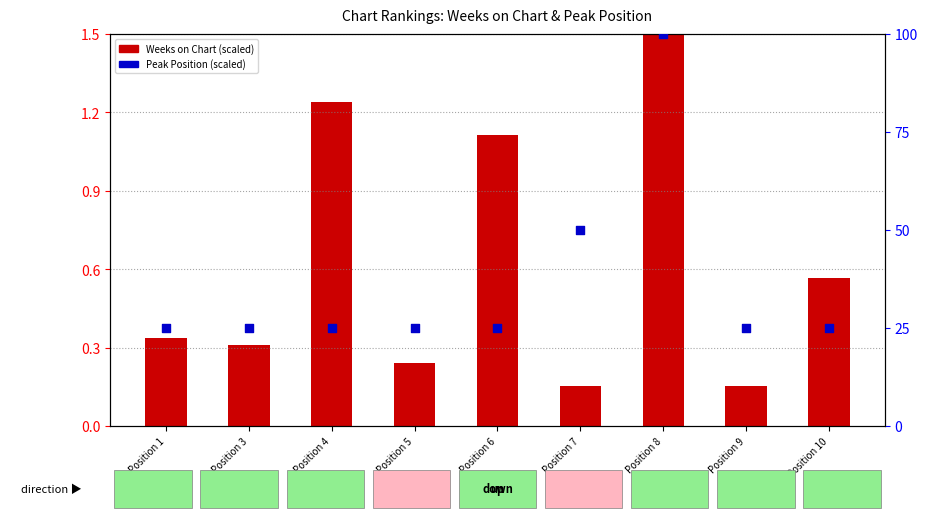

Which series contains the lowest Y value?

Weeks on Chart (scaled)